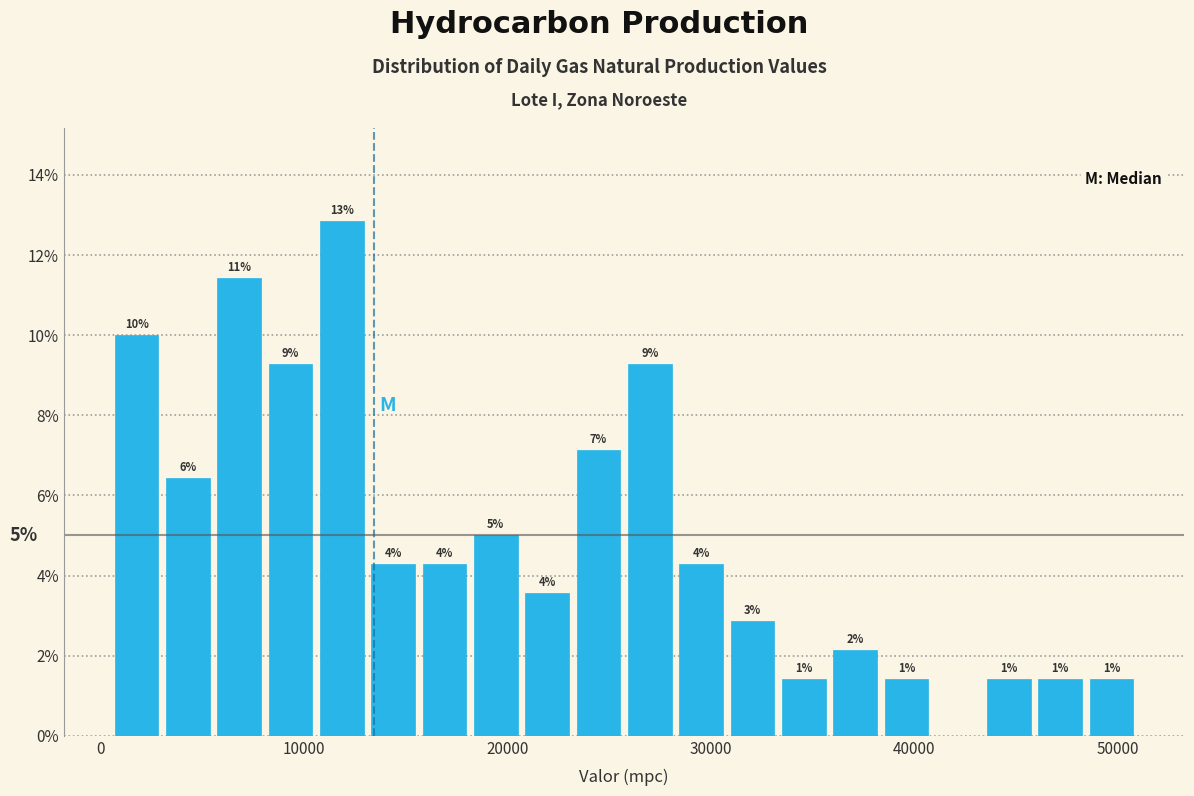

Read against the x-axis, roughly where is the centre of the tallest bar?

12000